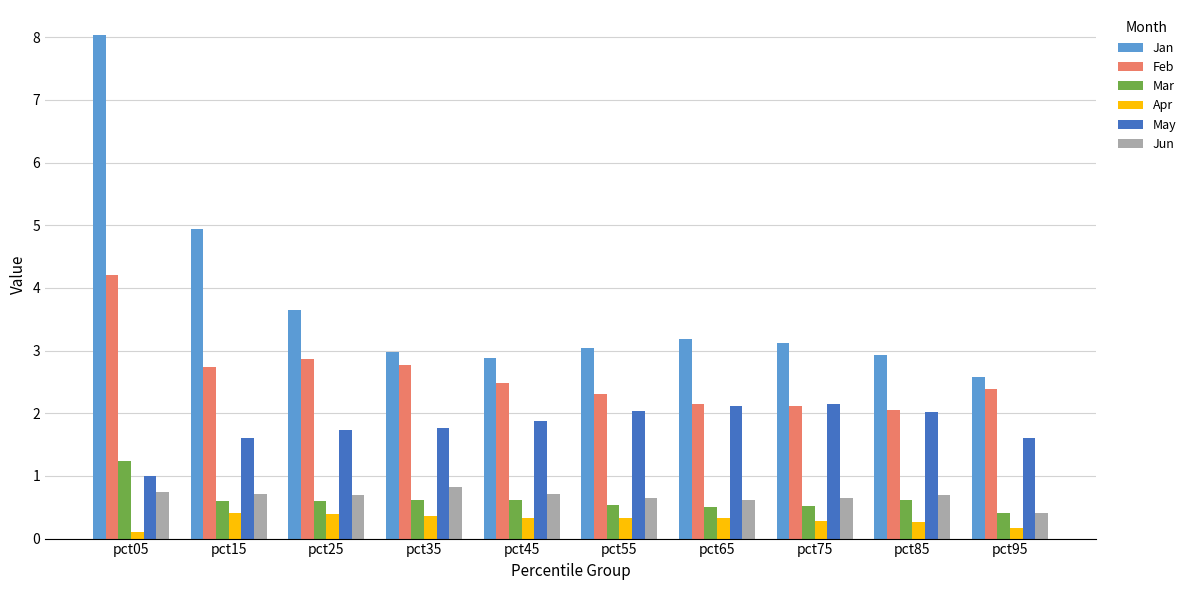

What is the sum of all Jan values?

37.3